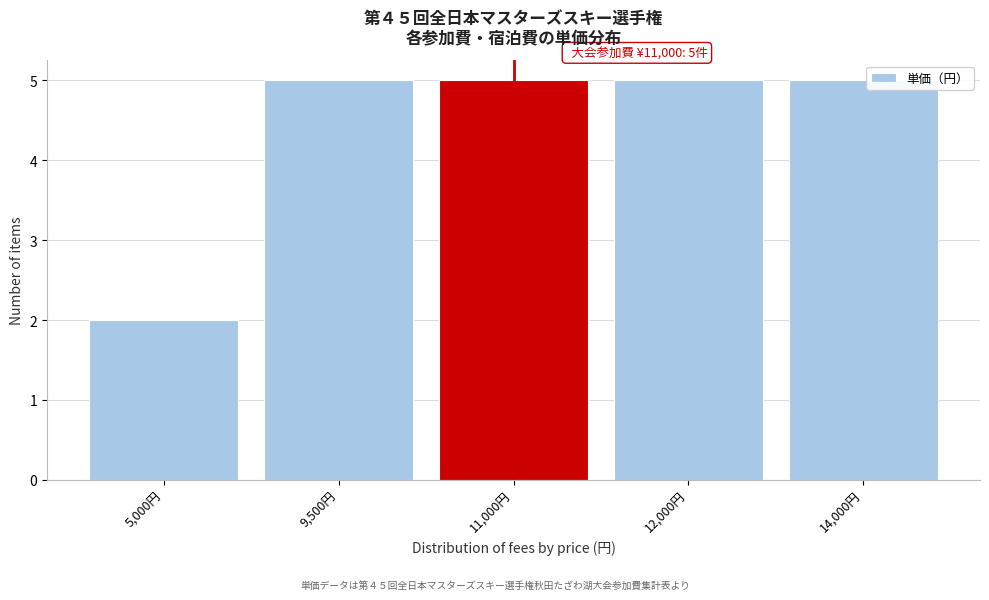

Reading left to right, list all the values displayed in this chart.

5,000円=2	9,500円=5	11,000円=5	12,000円=5	14,000円=5